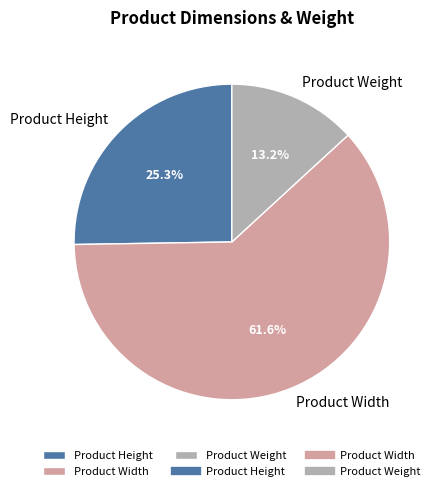

What percentage is the Product Weight slice, to the nearest percent?

13%